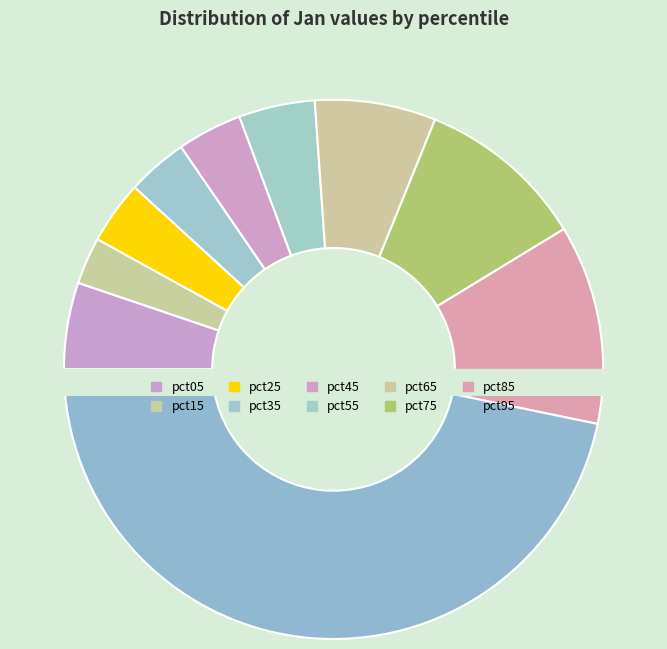

What is the change in value from pct45 to pct75?

+0.2